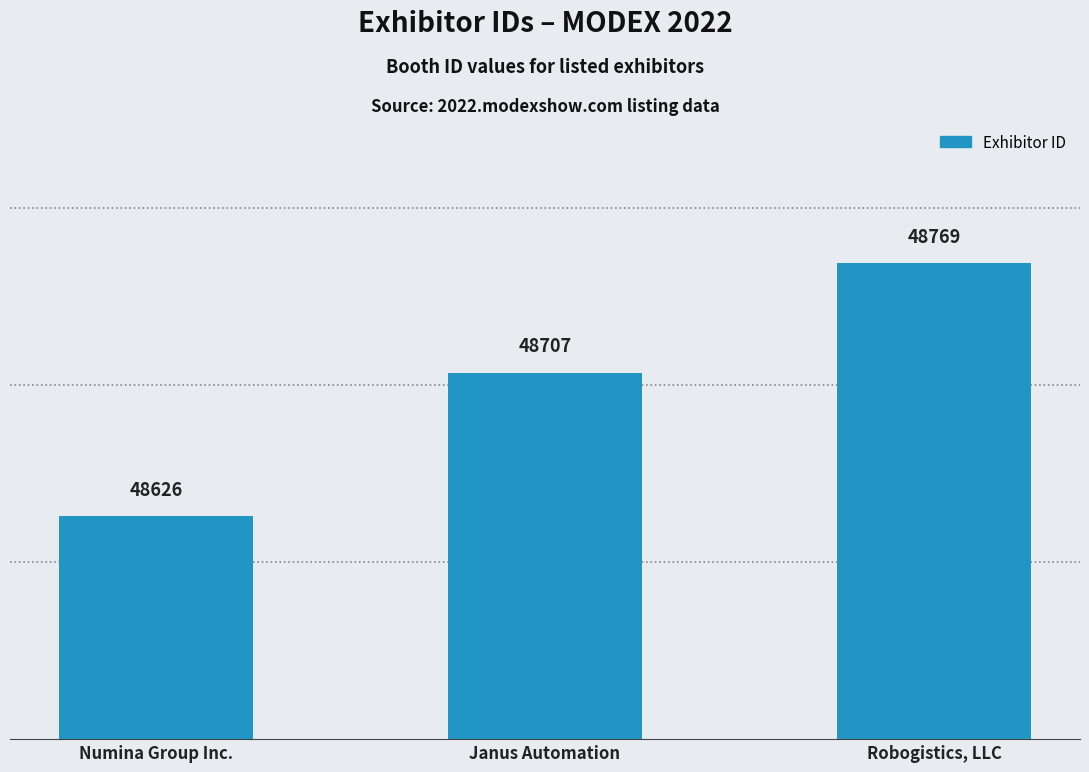

At which label is the value closest to 48697?

Janus Automation